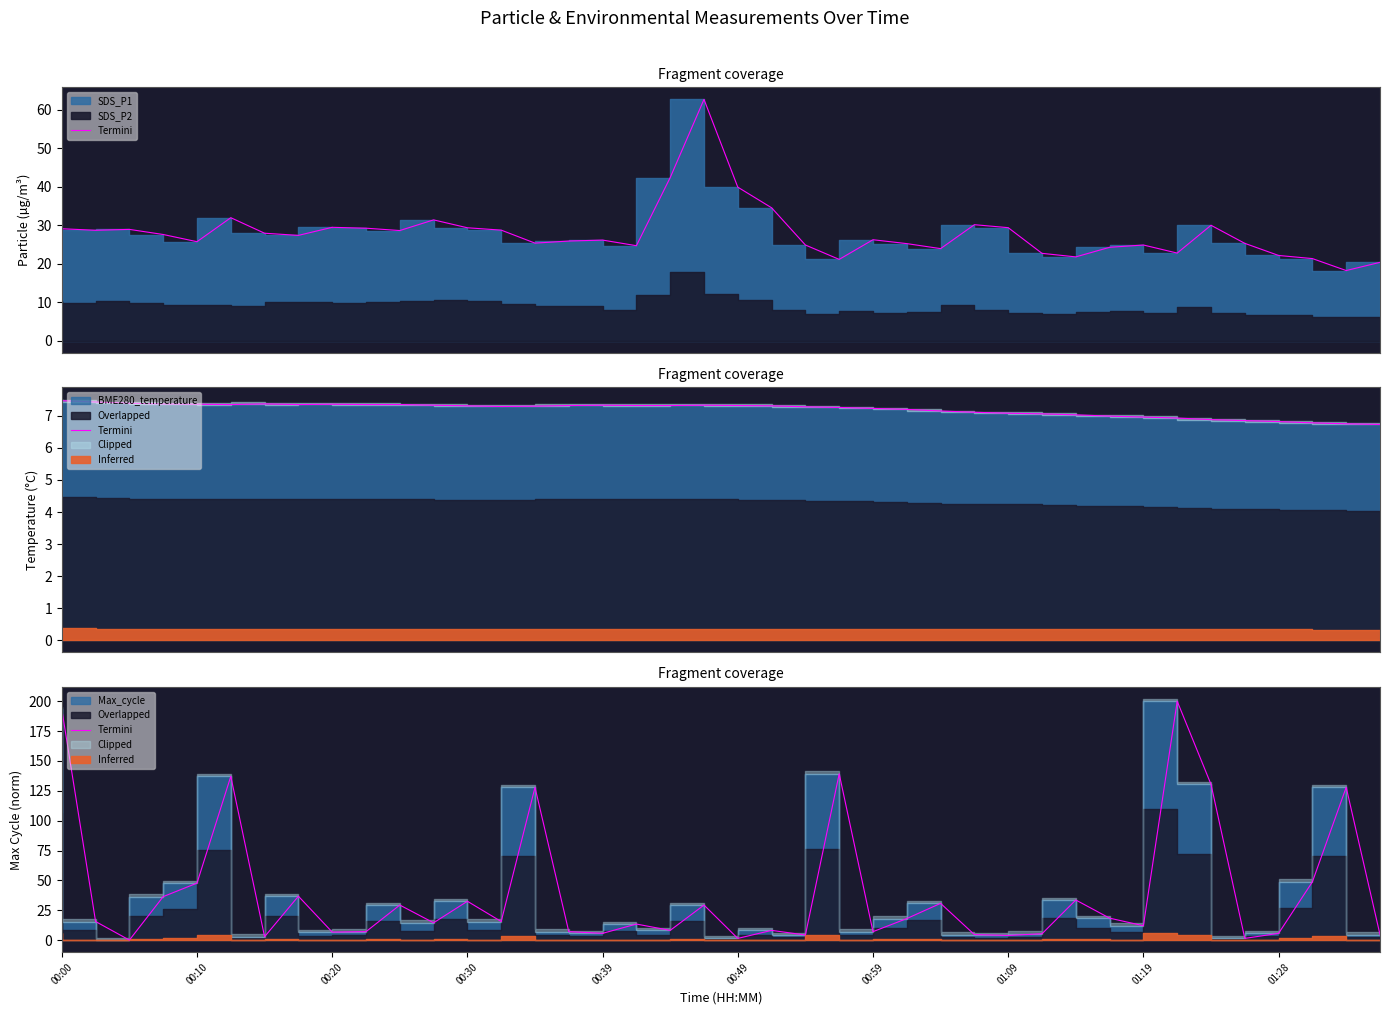

What is the difference between the values at 36 and 33?

194.3